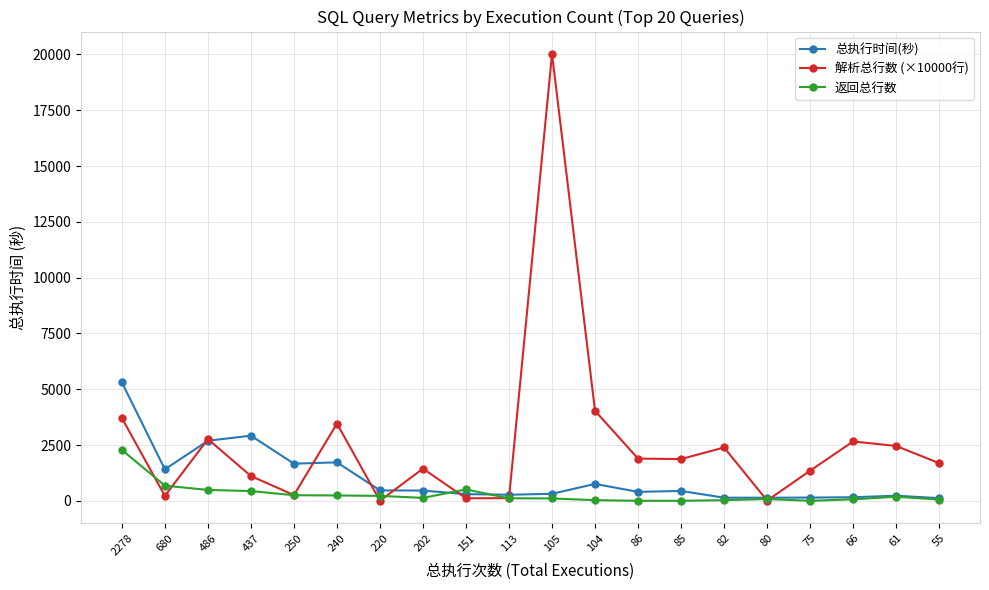

At which category is the sum across all series the highest?

105